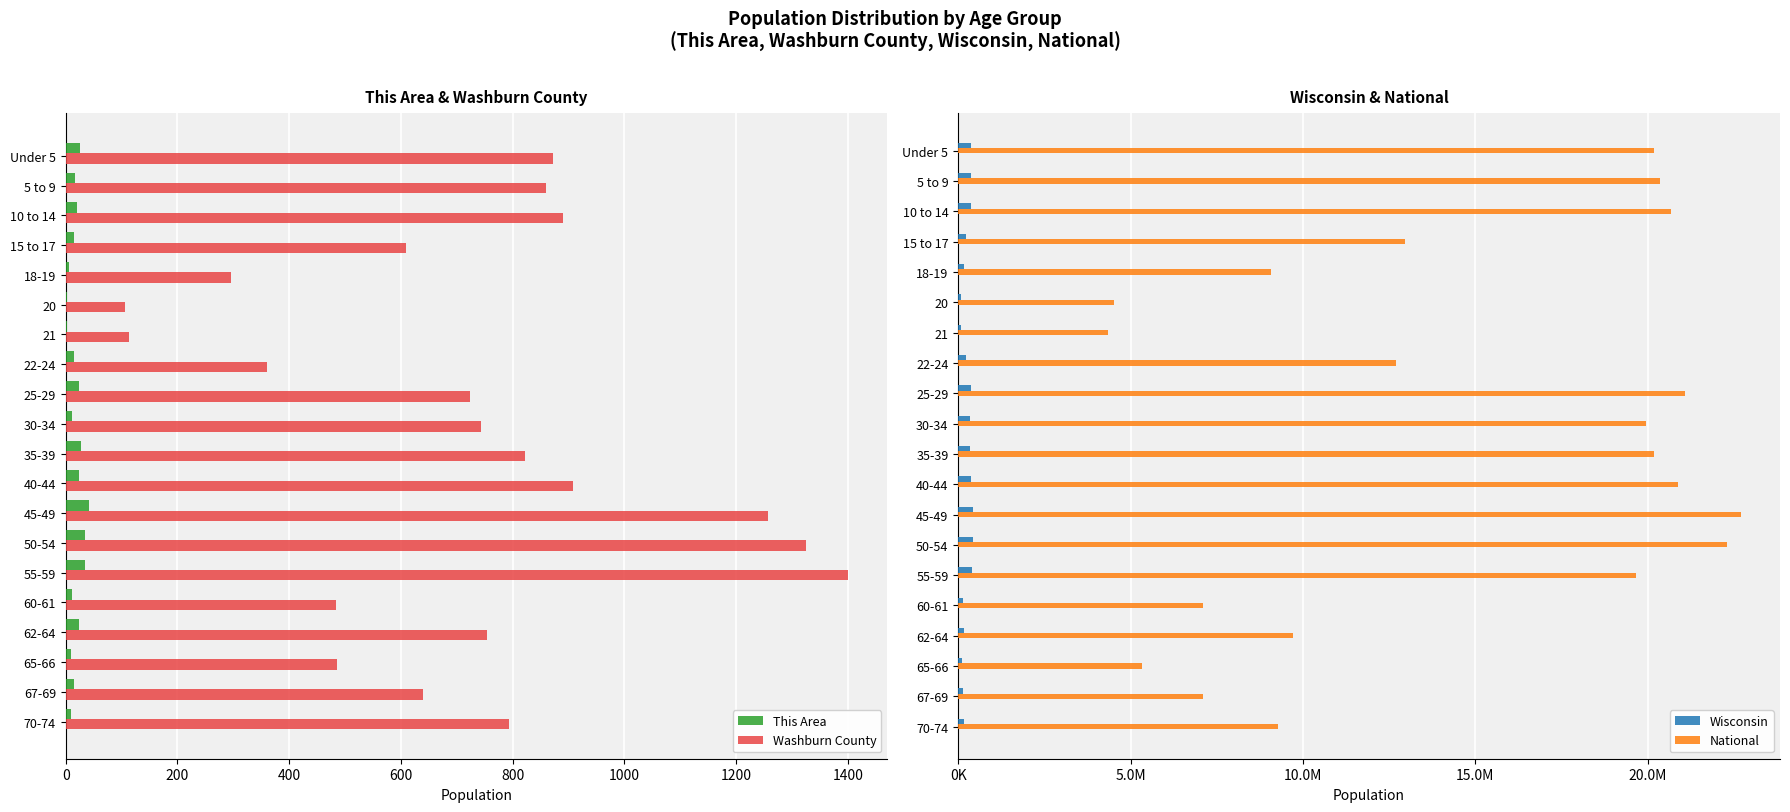

What are all the series names shown in the legend?

This Area, Washburn County, Wisconsin, National